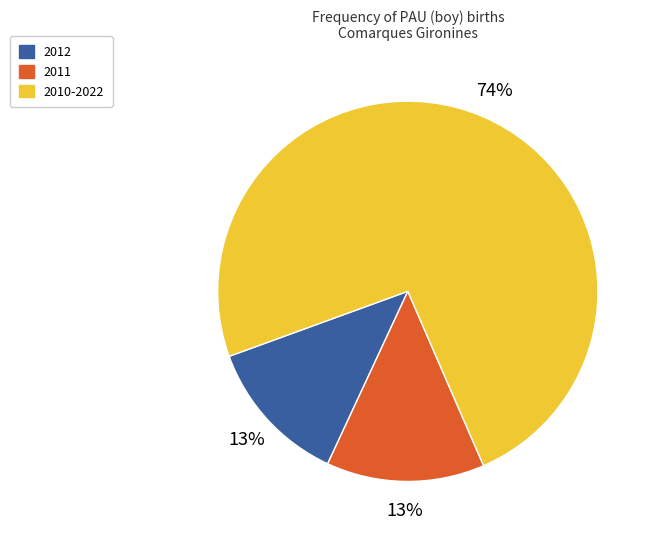

What percentage is the 2010-2022 slice, to the nearest percent?

74%